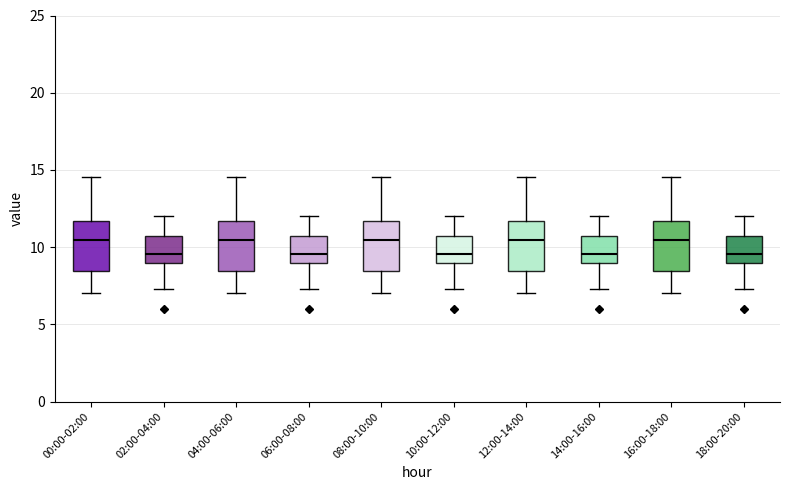

Reading left to right, read every box against the y-axis: the position of its median line, the range the box covers, and the ends of its whiskers. The values are not printed on the chart, so give them approximately, as read against the axis.

00:00-02:00: median 10.5, box 8.5 to 11.5, whiskers 7.0 to 14.5
02:00-04:00: median 9.5, box 9.0 to 10.5, whiskers 7.5 to 12.0
04:00-06:00: median 10.5, box 8.5 to 11.5, whiskers 7.0 to 14.5
06:00-08:00: median 9.5, box 9.0 to 10.5, whiskers 7.5 to 12.0
08:00-10:00: median 10.5, box 8.5 to 11.5, whiskers 7.0 to 14.5
10:00-12:00: median 9.5, box 9.0 to 10.5, whiskers 7.5 to 12.0
12:00-14:00: median 10.5, box 8.5 to 11.5, whiskers 7.0 to 14.5
14:00-16:00: median 9.5, box 9.0 to 10.5, whiskers 7.5 to 12.0
16:00-18:00: median 10.5, box 8.5 to 11.5, whiskers 7.0 to 14.5
18:00-20:00: median 9.5, box 9.0 to 10.5, whiskers 7.5 to 12.0